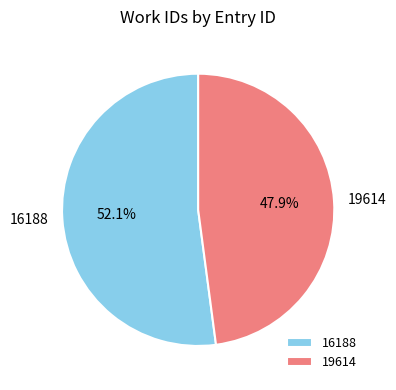

The 19614 slice represents 41% of the pie. True or false?

False